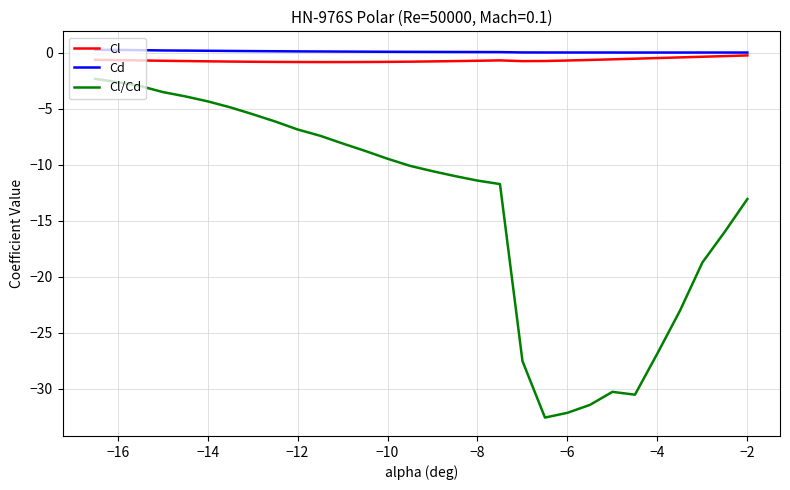

What is the smallest value displayed?

-32.6